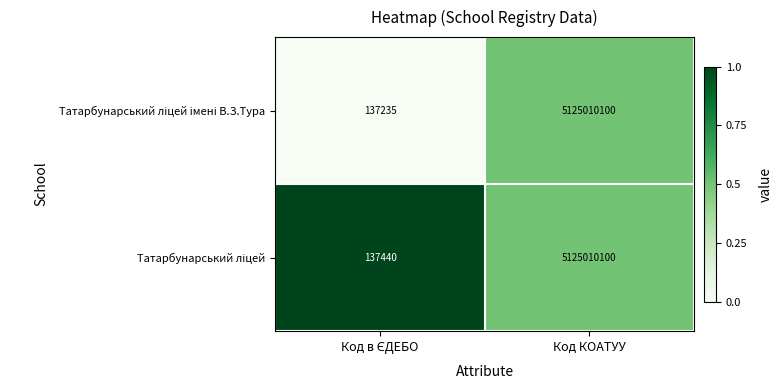

What is the minimum value shown in the chart?

137235